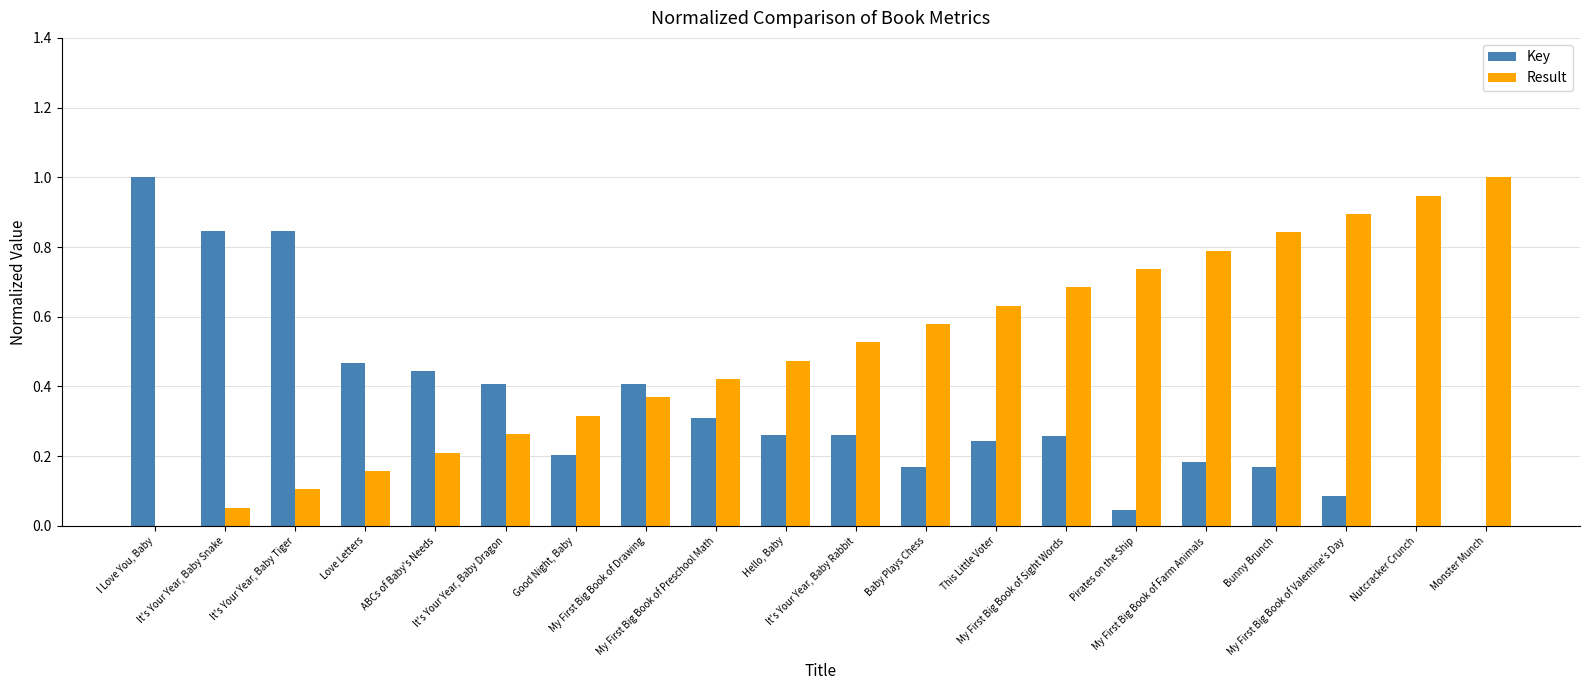

What is the sum of all Key values?

6.6